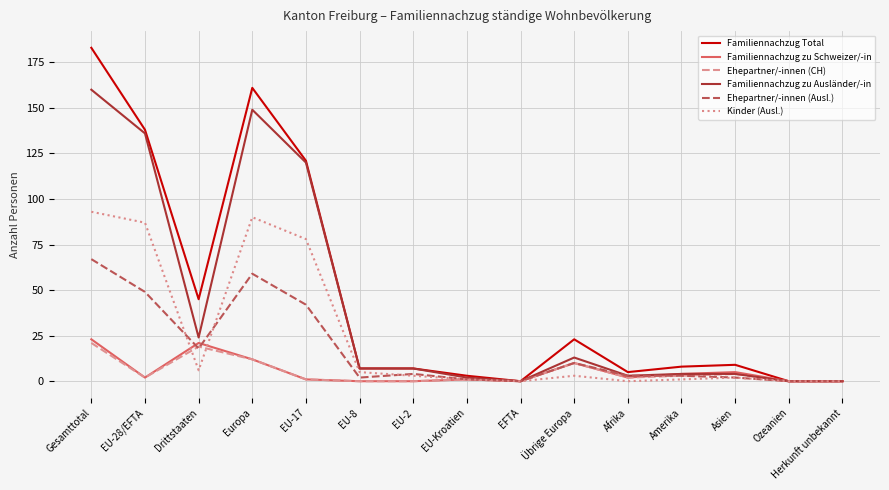

Where does the Familiennachzug Total series first go above 8?

Gesamttotal